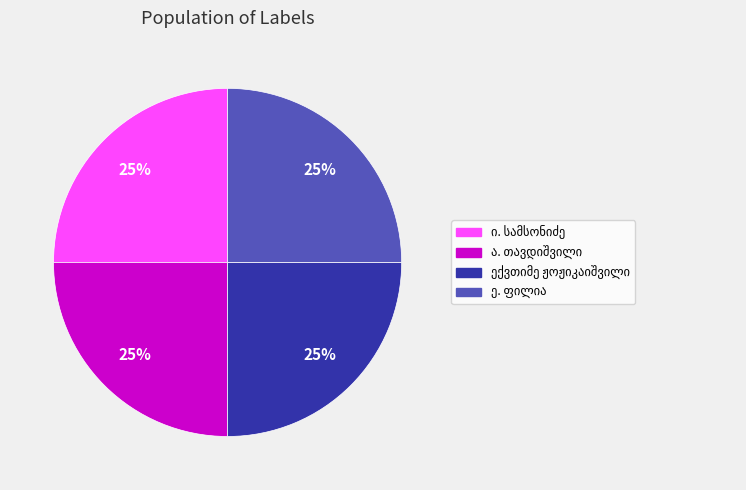

Does any single category account for the majority?

No